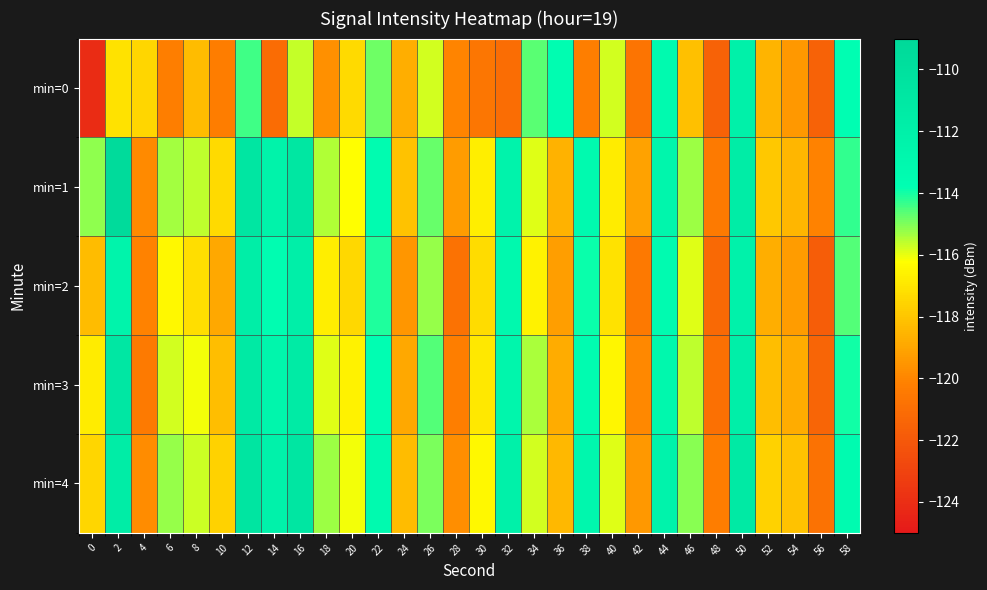

Reading right to left, list all the values displayed in this chart.

min=0: 58=-113.7	56=-121.5	54=-119.4	52=-118.6	50=-112.1	48=-121.5	46=-118.1	44=-113.3	42=-120.7	40=-115.8	38=-120.2	36=-113.7	34=-114.6	32=-121.0	30=-120.6	28=-120.0	26=-115.8	24=-118.7	22=-114.8	20=-117.4	18=-119.7	16=-115.7	14=-121.1	12=-114.4	10=-120.3	8=-118.3	6=-120.2	4=-117.4	2=-117.1	0=-124.1
min=1: 58=-114.3	56=-120.1	54=-118.5	52=-117.9	50=-111.6	48=-120.4	46=-115.3	44=-112.7	42=-119.1	40=-116.8	38=-113.2	36=-118.6	34=-115.9	32=-112.4	30=-116.7	28=-119.3	26=-114.8	24=-118.1	22=-113.5	20=-116.2	18=-115.5	16=-110.8	14=-112.3	12=-110.8	10=-117.3	8=-115.6	6=-115.3	4=-119.8	2=-109.4	0=-115.2
min=2: 58=-114.6	56=-121.8	54=-119.3	52=-118.7	50=-112.3	48=-121.2	46=-115.9	44=-113.4	42=-120.5	40=-117.1	38=-113.9	36=-119.2	34=-116.6	32=-113.1	30=-117.3	28=-120.8	26=-115.2	24=-119.5	22=-114.1	20=-117.4	18=-116.7	16=-111.9	14=-113.6	12=-111.8	10=-118.9	8=-117.2	6=-116.4	4=-120.1	2=-112.5	0=-118.3
min=3: 58=-114.0	56=-121.4	54=-118.8	52=-118.2	50=-111.9	48=-120.9	46=-115.6	44=-113.0	42=-119.9	40=-116.5	38=-113.5	36=-118.8	34=-115.4	32=-112.7	30=-116.9	28=-120.2	26=-114.6	24=-118.9	22=-113.8	20=-116.6	18=-115.9	16=-111.4	14=-112.8	12=-111.2	10=-118.2	8=-116.1	6=-115.8	4=-120.4	2=-110.9	0=-116.8
min=4: 58=-113.4	56=-120.8	54=-118.1	52=-117.6	50=-111.2	48=-120.3	46=-115.1	44=-112.4	42=-119.4	40=-115.9	38=-112.9	36=-118.4	34=-115.8	32=-112.1	30=-116.4	28=-119.7	26=-115.0	24=-118.3	22=-113.2	20=-116.1	18=-115.3	16=-110.7	14=-112.2	12=-110.6	10=-117.6	8=-115.7	6=-115.2	4=-119.8	2=-111.6	0=-117.5